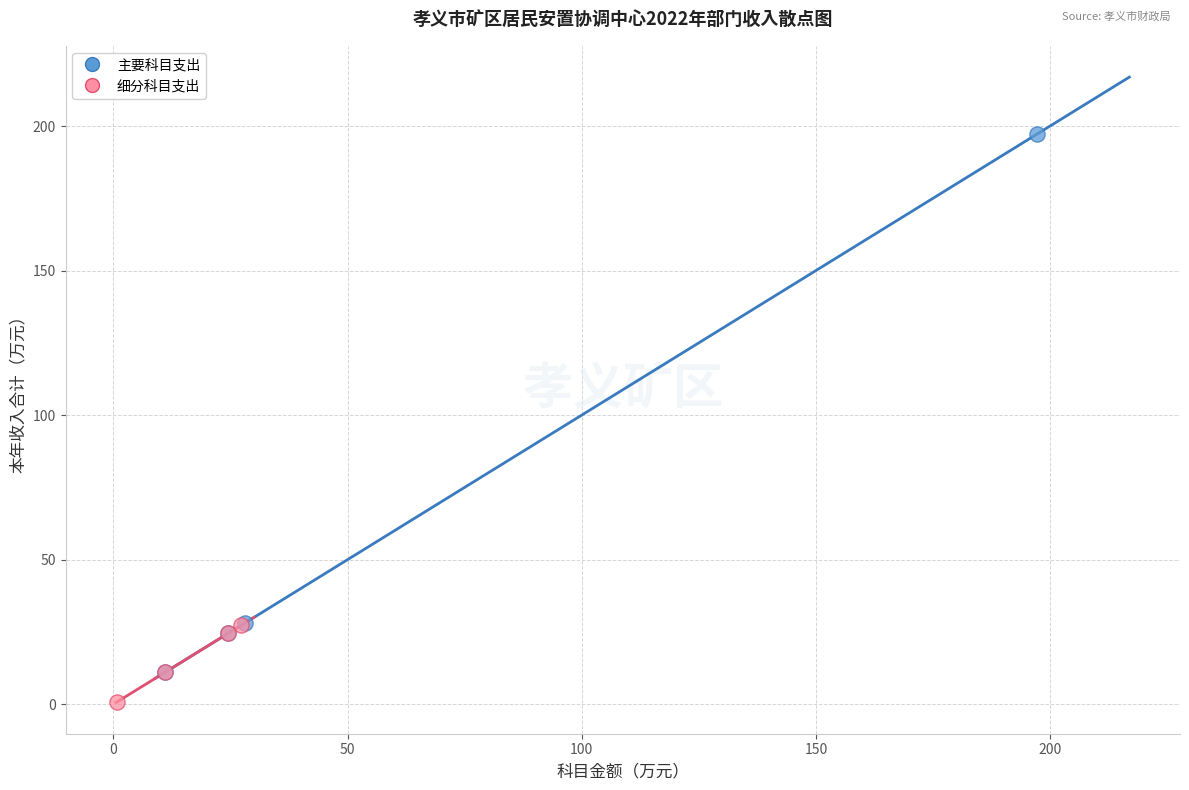

Which series contains the lowest Y value?

细分科目支出